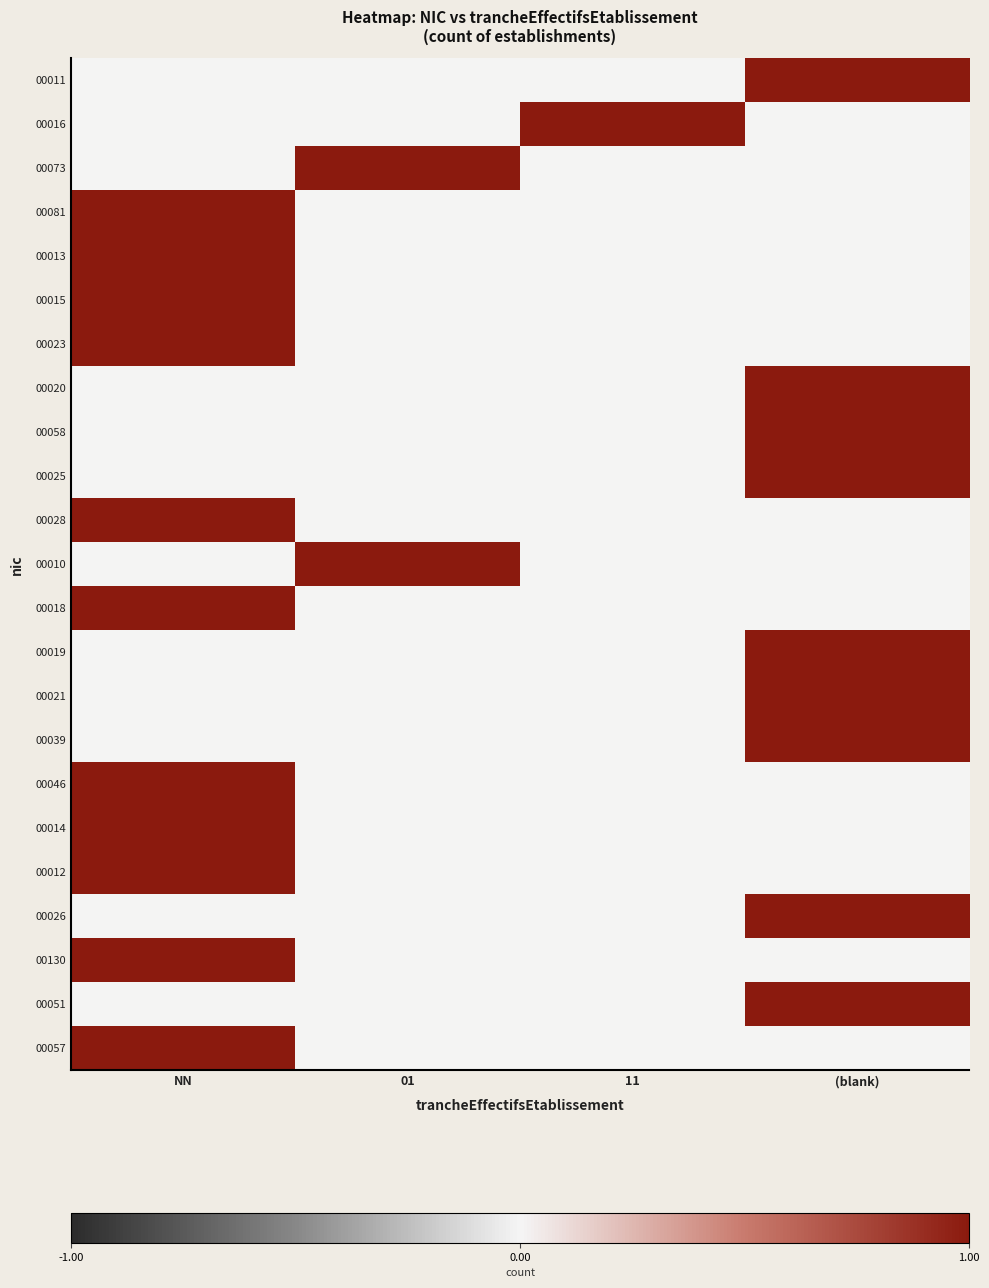

List the series in order of their peak value, lowest first.

00011, 00016, 00073, 00081, 00013, 00015, 00023, 00020, 00058, 00025, 00028, 00010, 00018, 00019, 00021, 00039, 00046, 00014, 00012, 00026, 00130, 00051, 00057